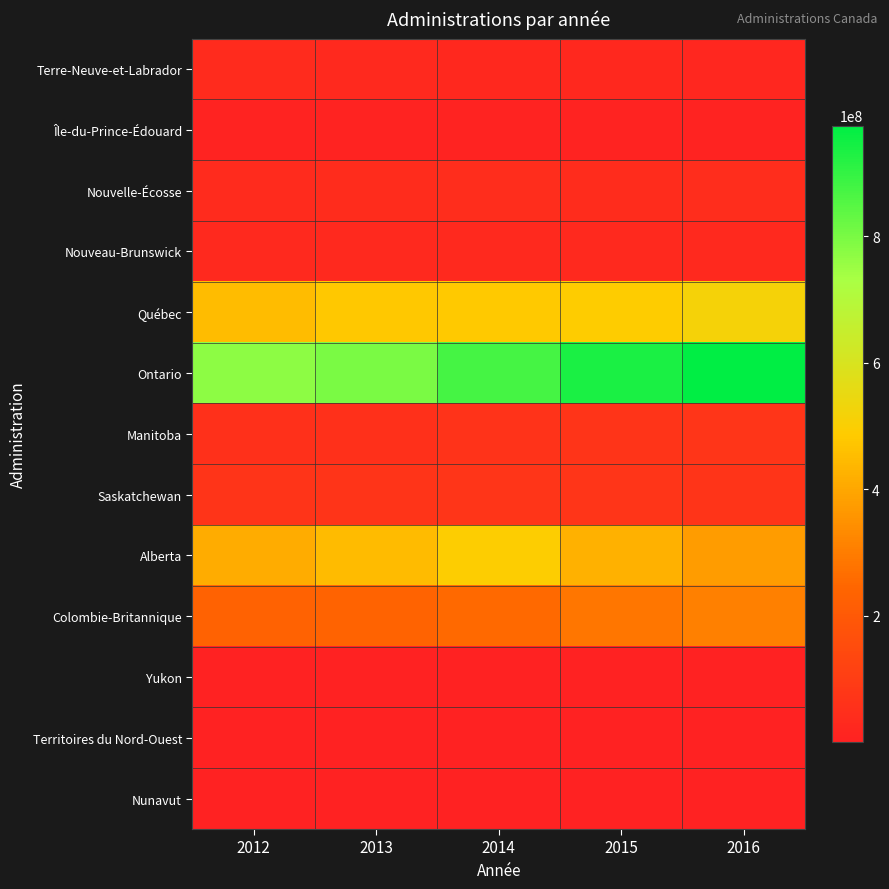

At how many categories does at least one series exceed 289914892?

5